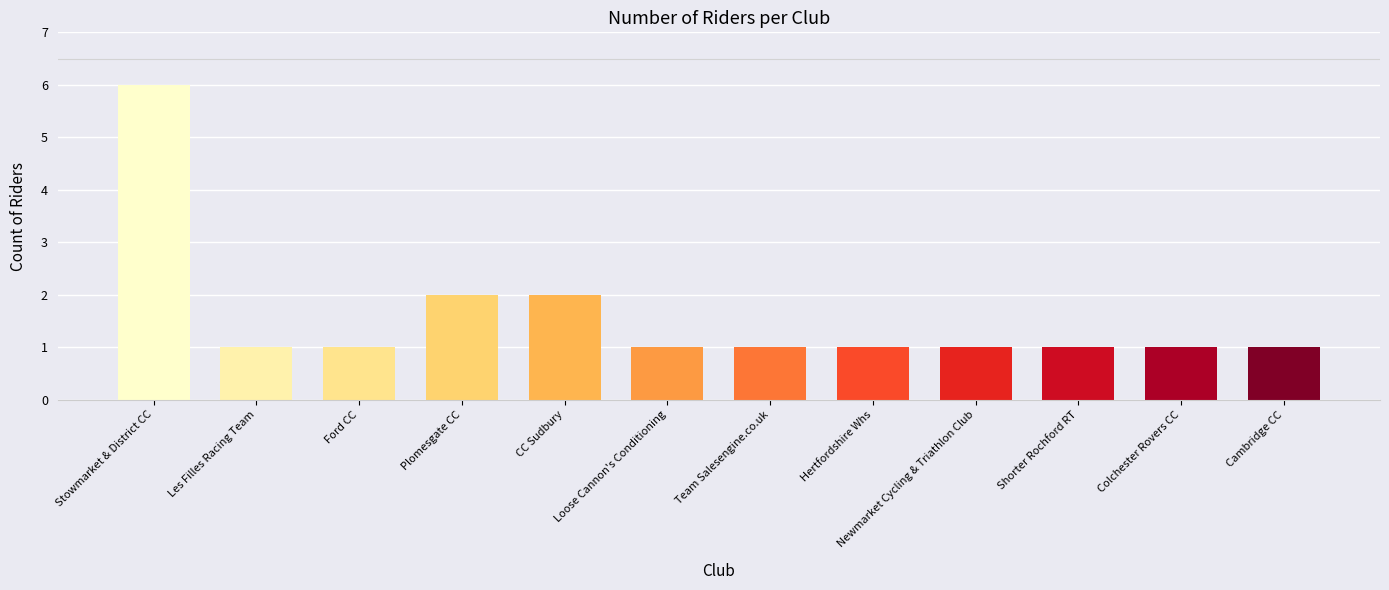

What is the greatest value displayed?

6